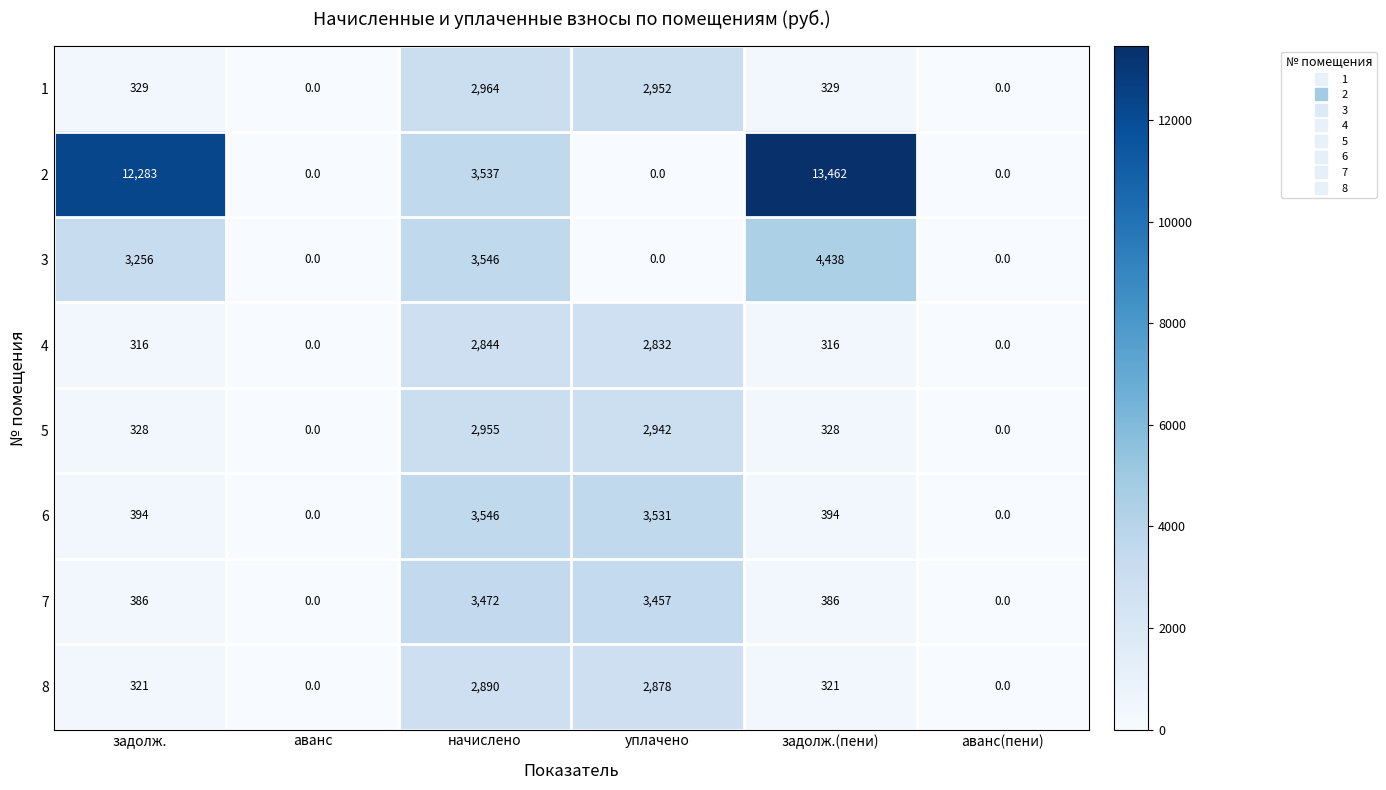

Is it true that 5 equals 110 at задолж.(пени)?

False